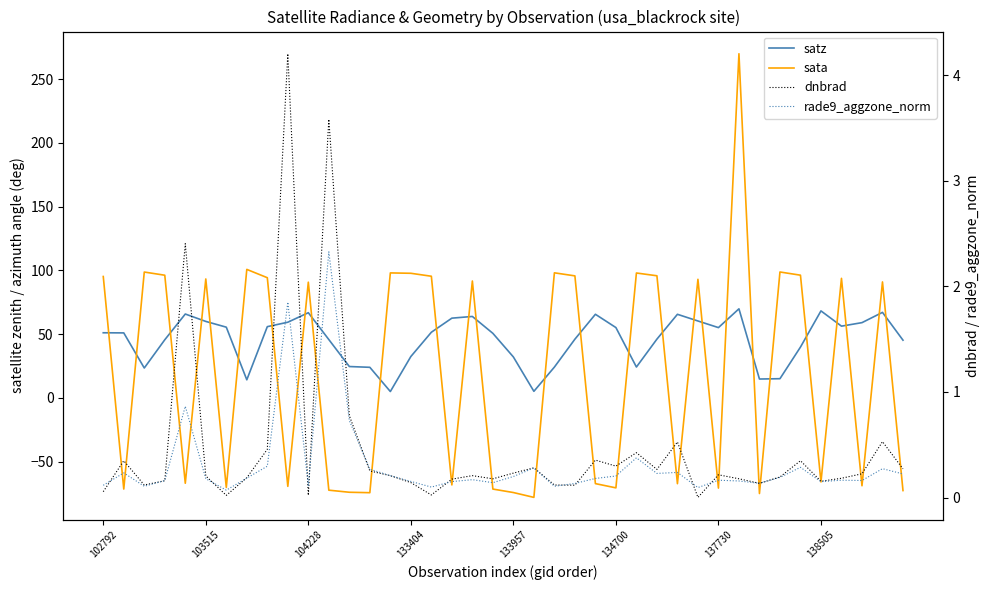

Which category has the highest value across all series?

31